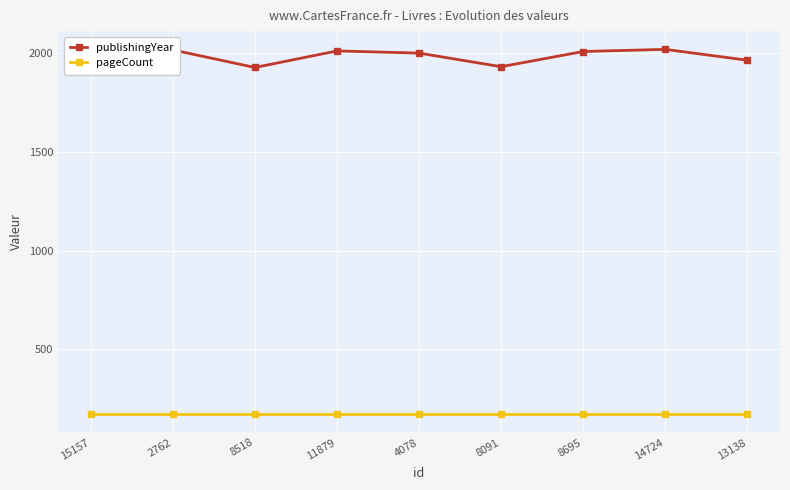

How many series are shown in this chart?

2